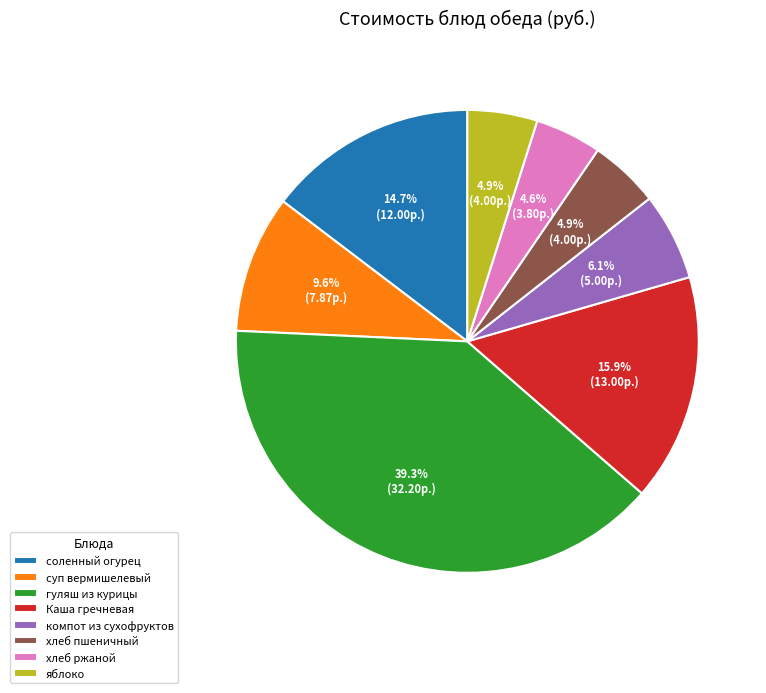

How many slices are in this pie chart?

8